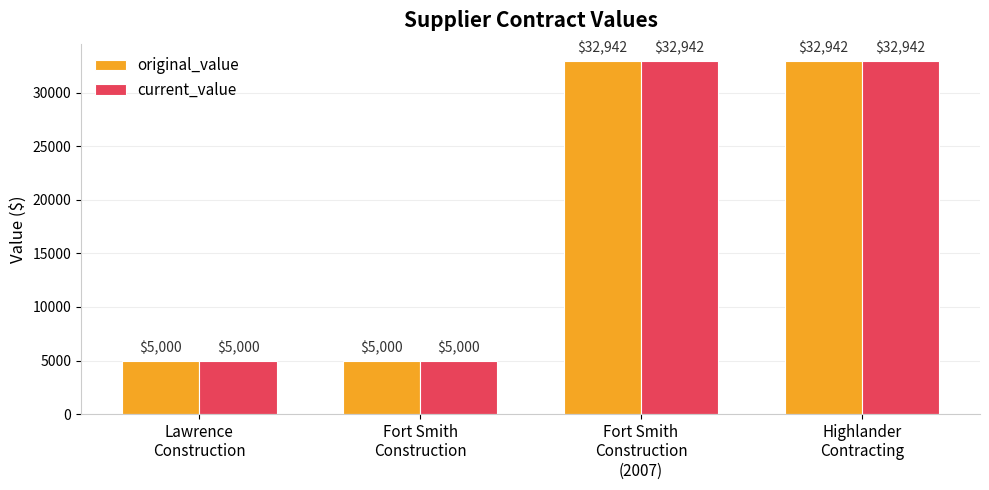

What is the label of the 4th bar from the left?

Highlander
Contracting